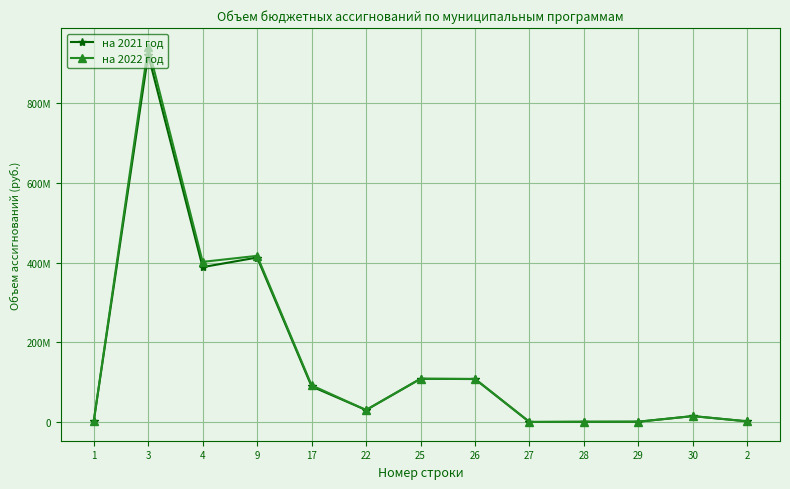

Is this an area chart (filled region under the line)?

No